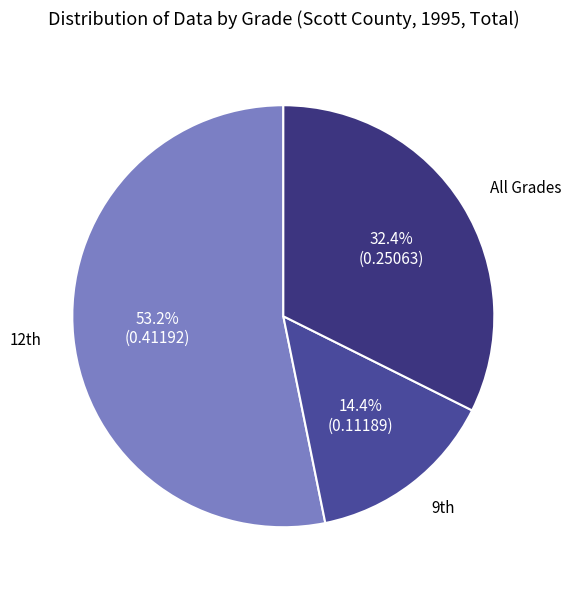

What is the largest slice in the pie chart?

12th